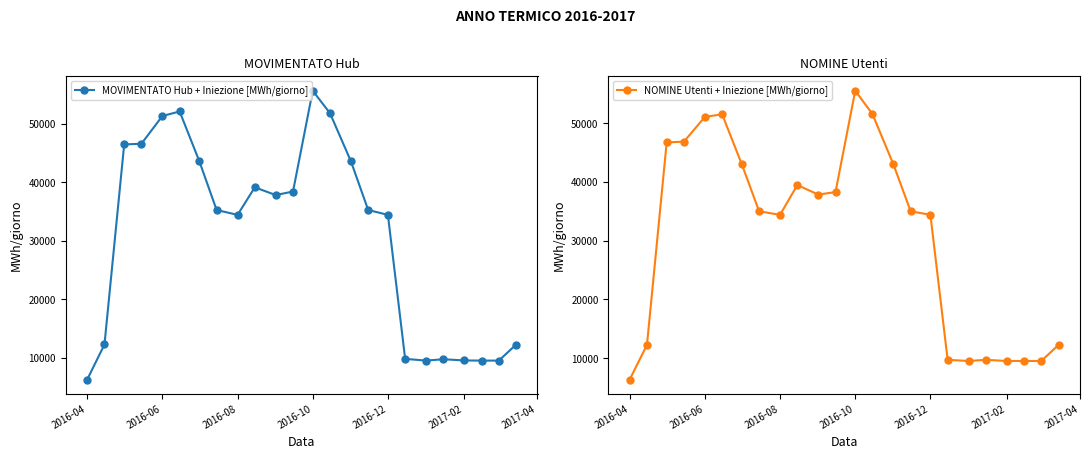

True or false: NOMINE Utenti + Iniezione [MWh/giorno] has a value of 9537.8 at 2017-02.

True